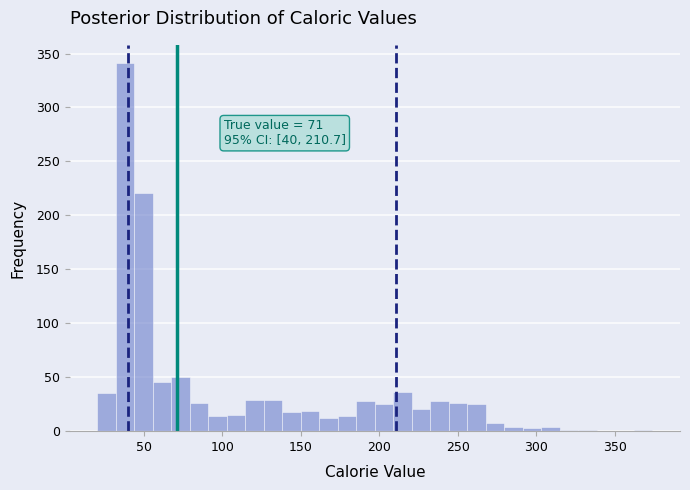

Around what value on the x-axis is the tallest bar? Give the approximate position of its centre, as read against the axis.

40